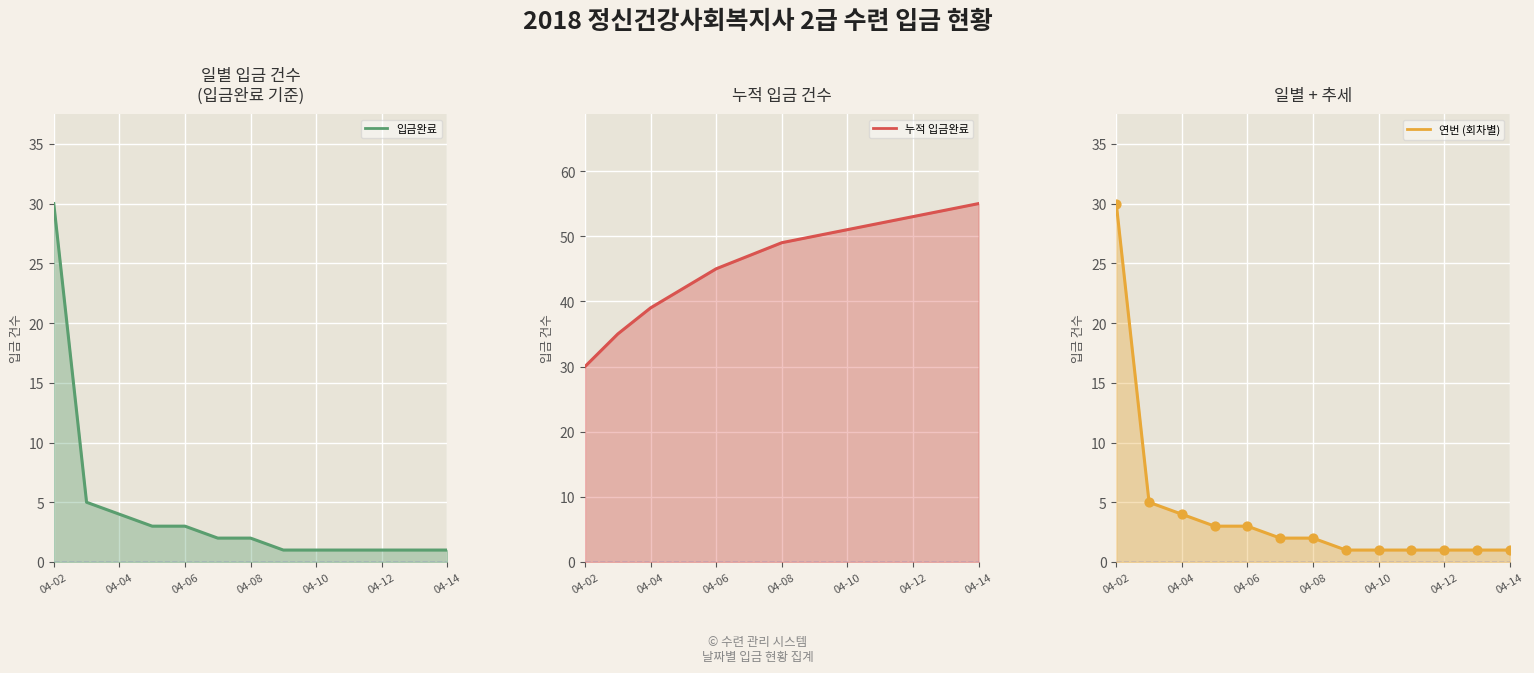

Which series has the largest total across all categories?

누적 입금완료_line